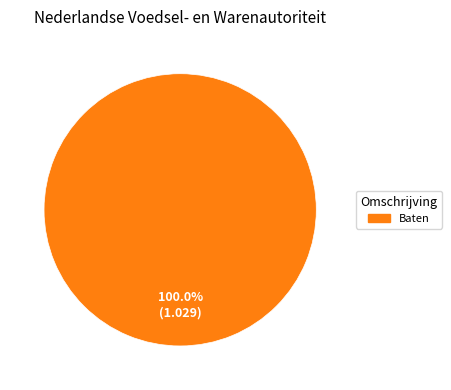

Is there any slice that represents more than half of the pie?

Yes